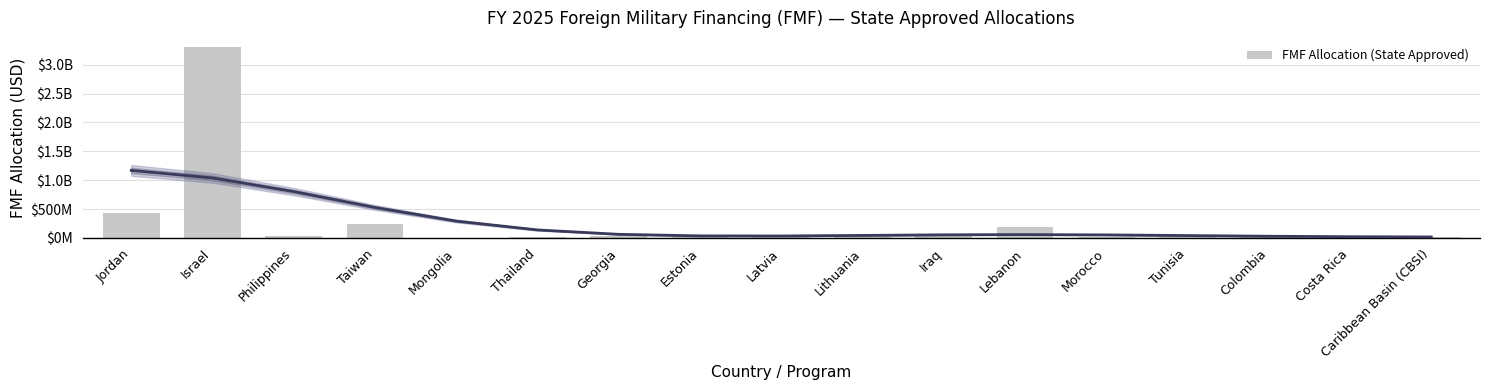

Is it true that the value at Lebanon is 191475000?

True